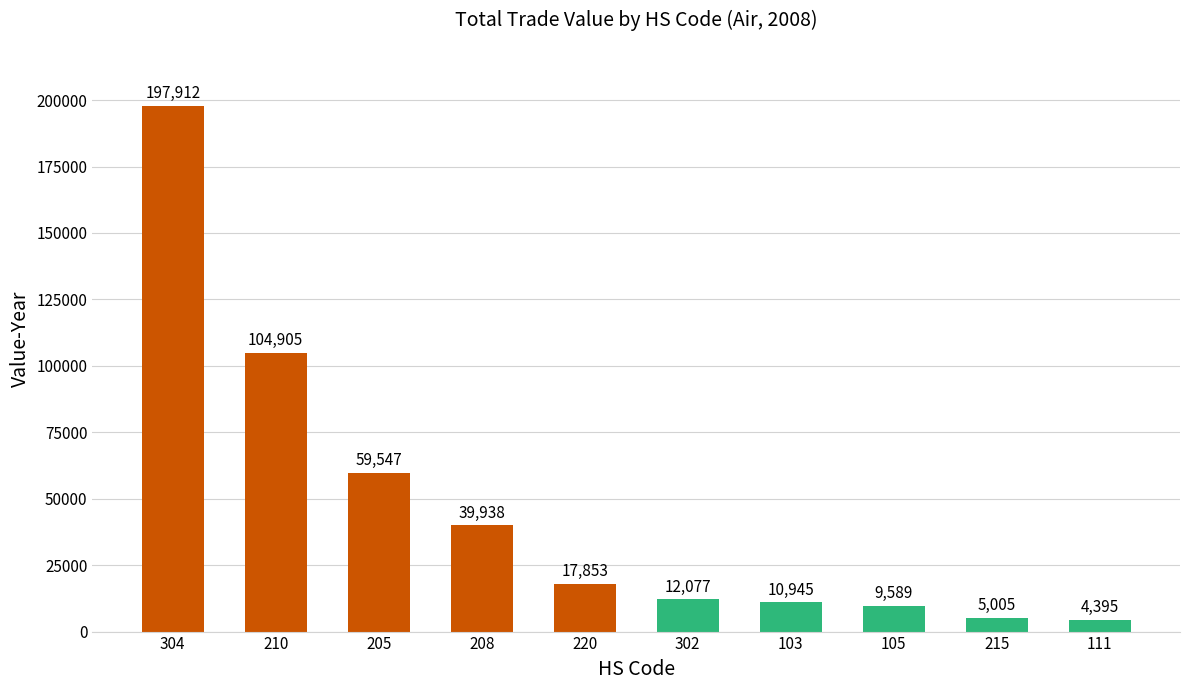

Where does the data first go above 17853?

304